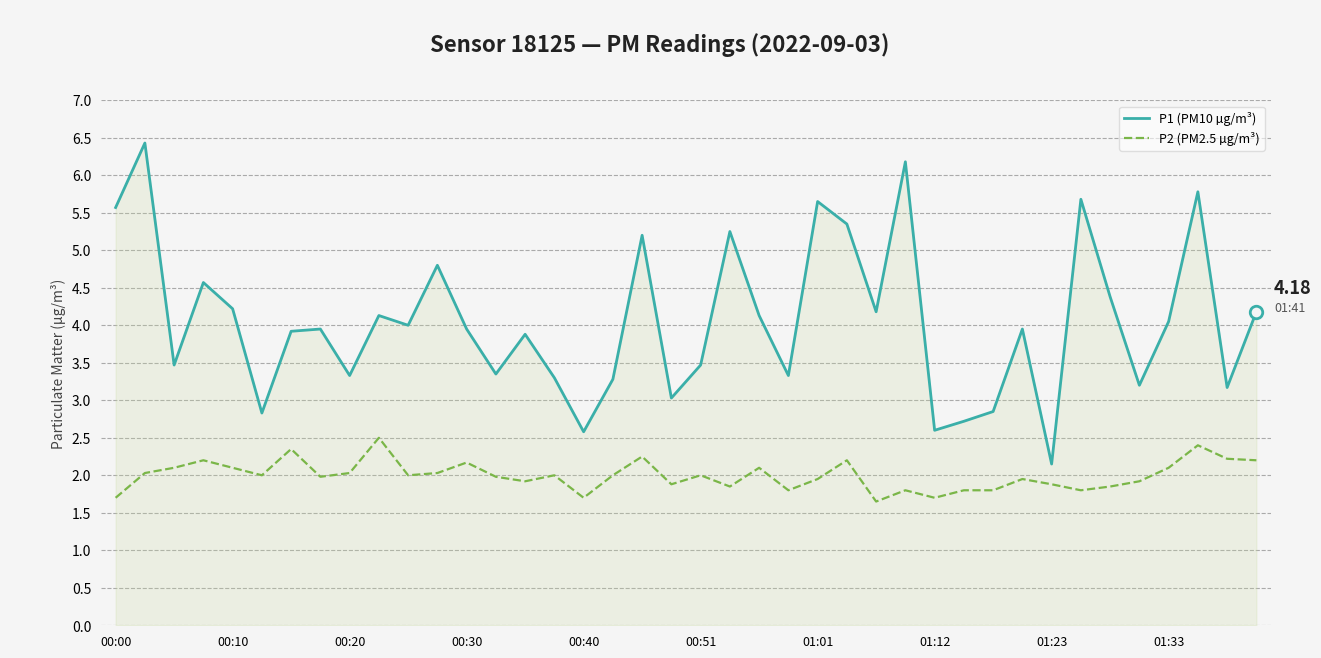

True or false: P1 (PM10 µg/m³) and P2 (PM2.5 µg/m³) intersect in this chart.

False